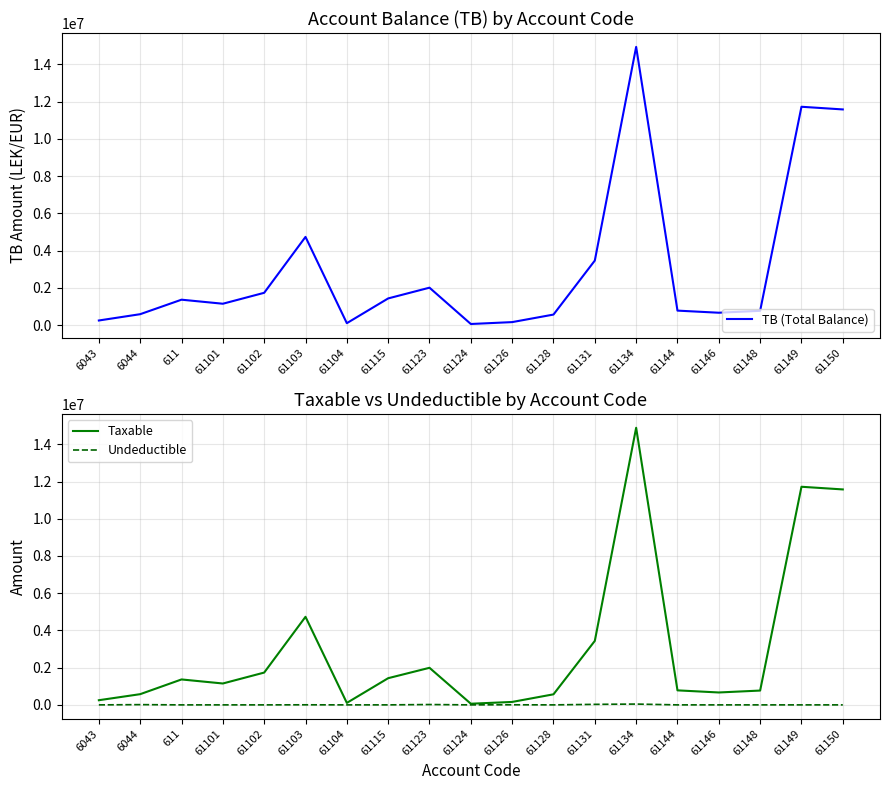

At which category does Undeductible reach its first local peak?

6044